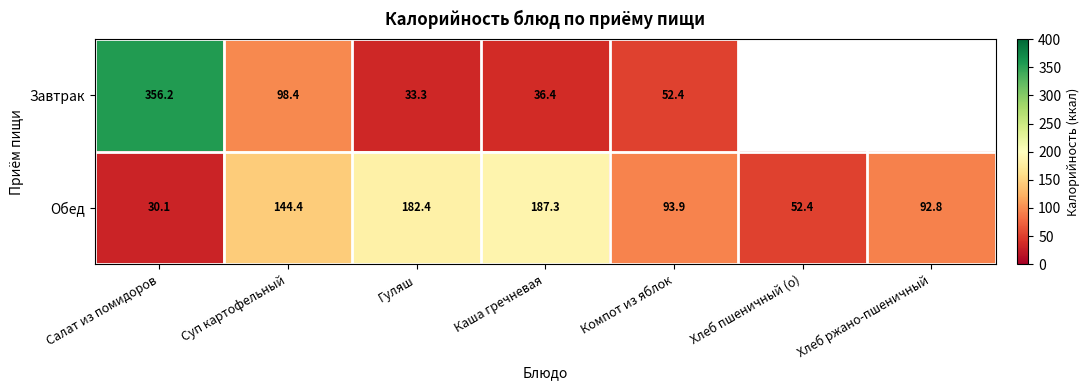

Read the Обед value at Каша гречневая.

187.3